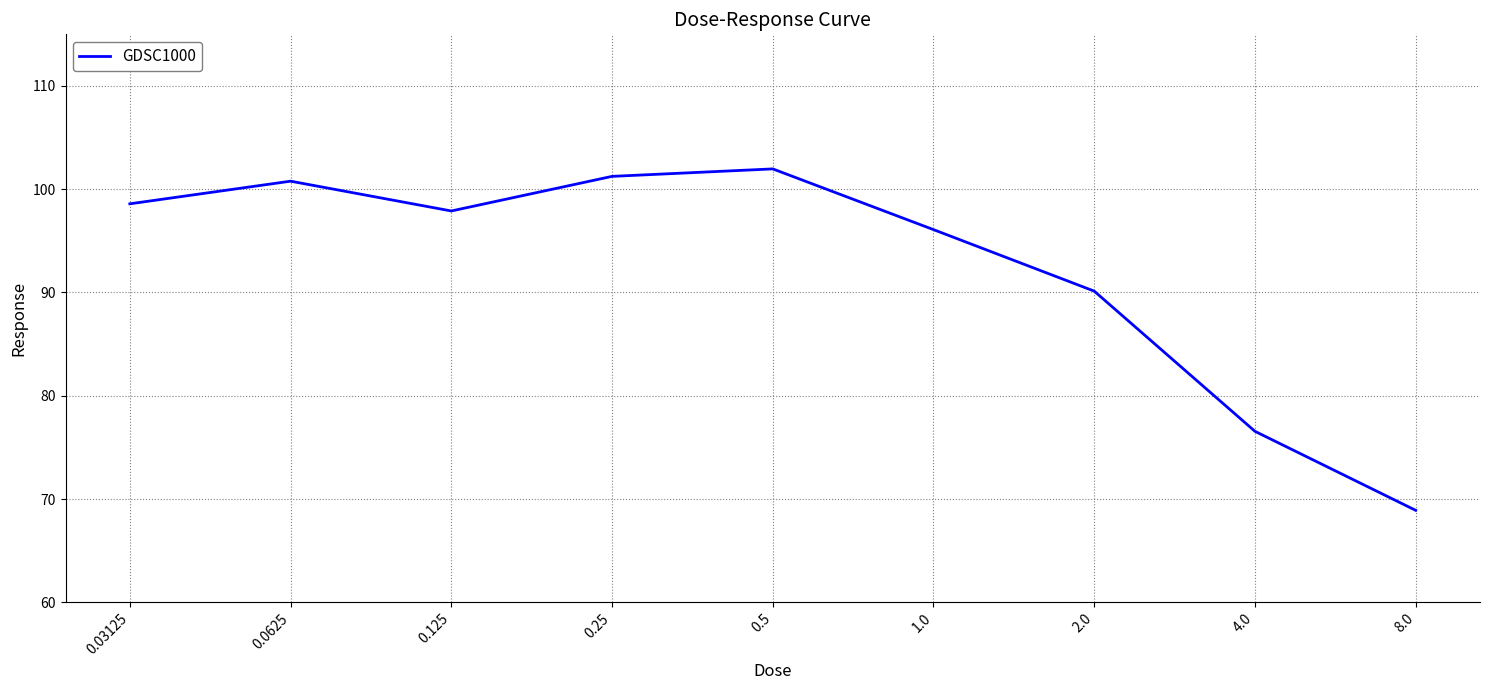

Reading left to right, list all the values displayed in this chart.

0.03125=98.6	0.0625=100.8	0.125=97.9	0.25=101.2	0.5=102.0	1.0=96.1	2.0=90.1	4.0=76.6	8.0=68.9